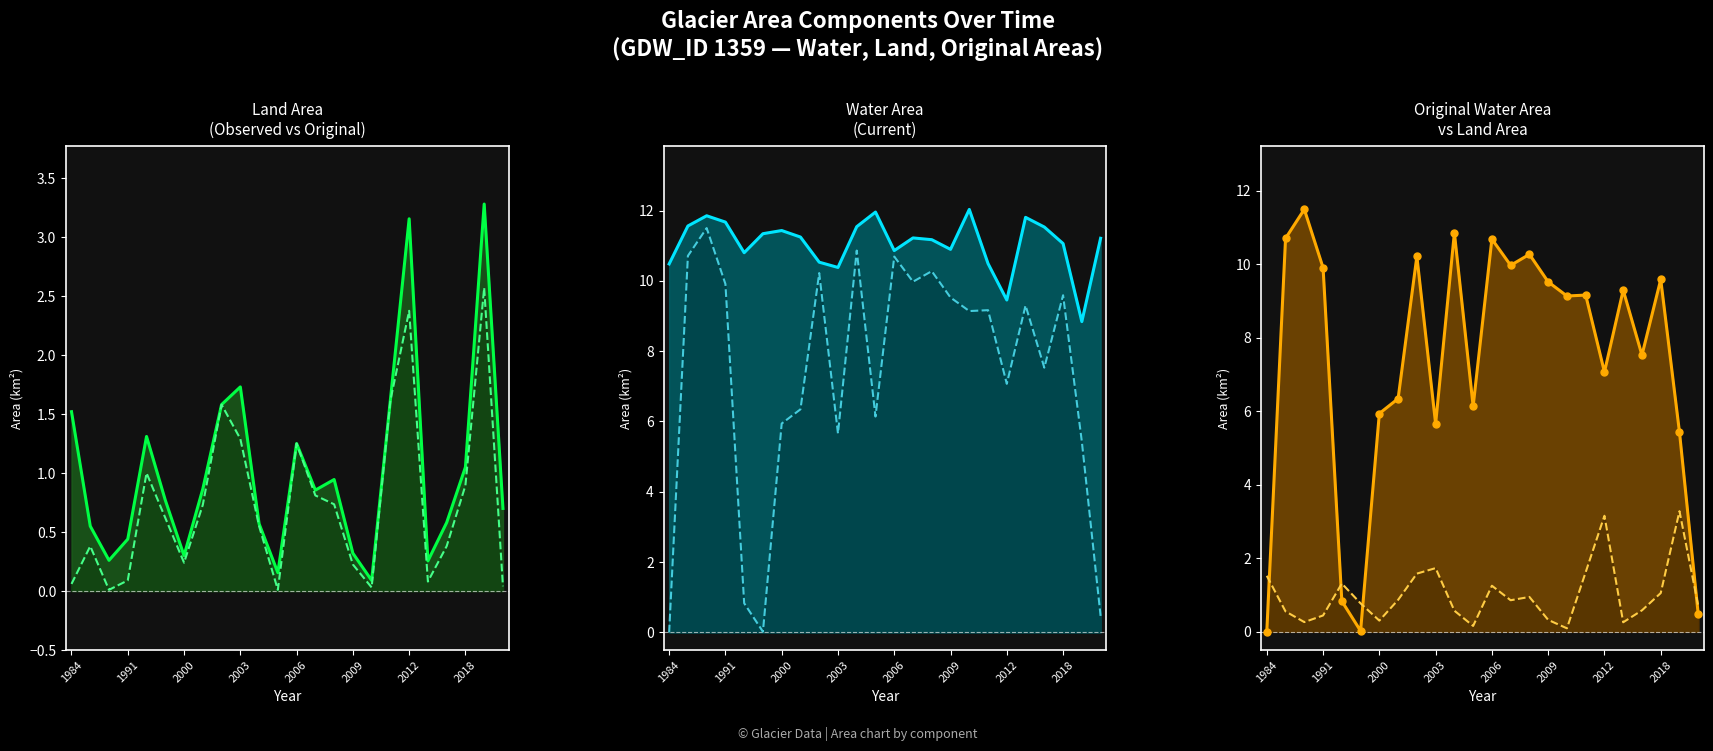

What is the label of the 3rd point from the left?

2000